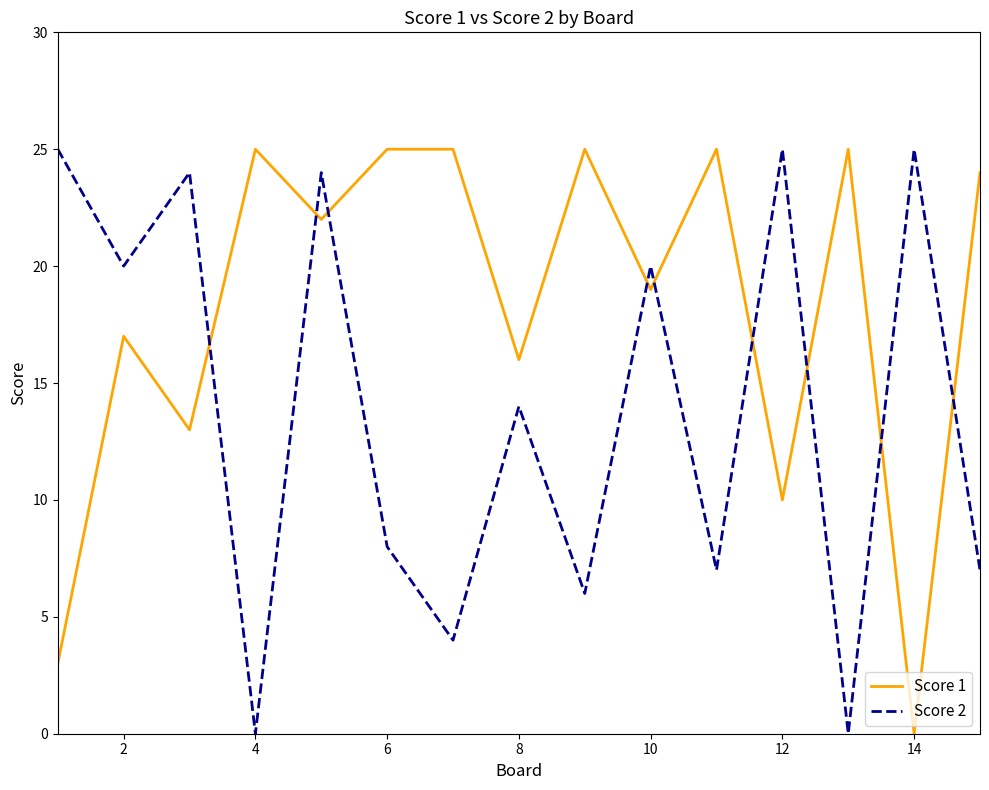

True or false: Score 2 and Score 1 cross at least once.

True